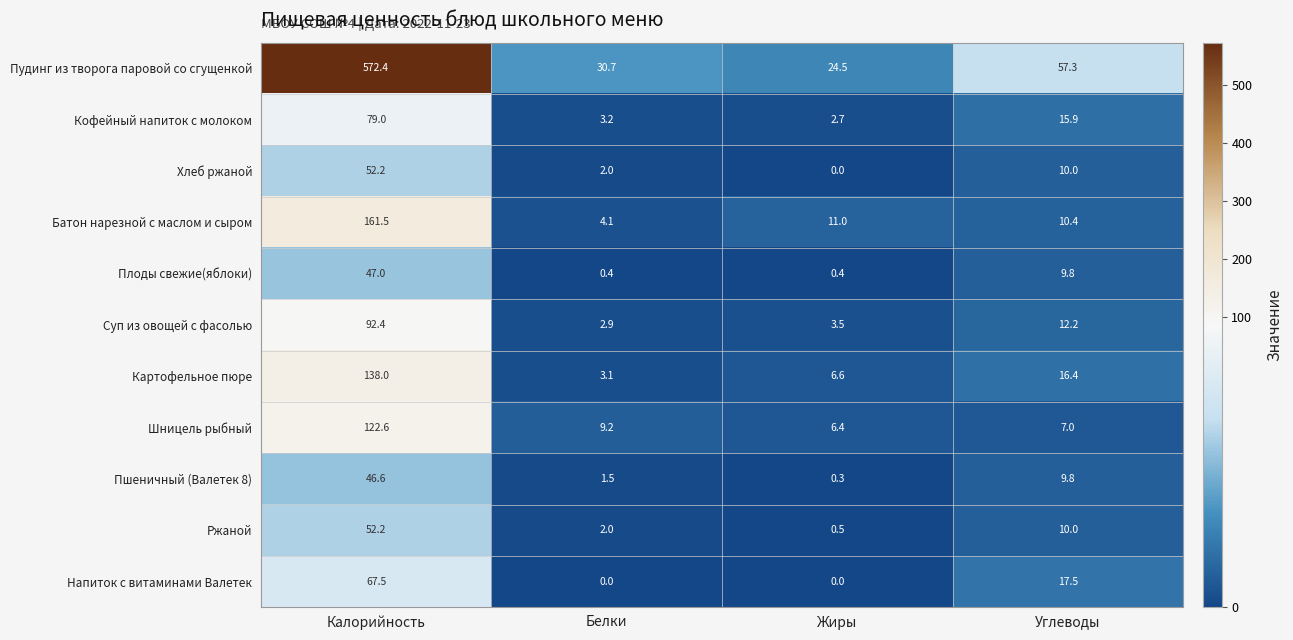

What is the maximum value shown in the chart?

572.4